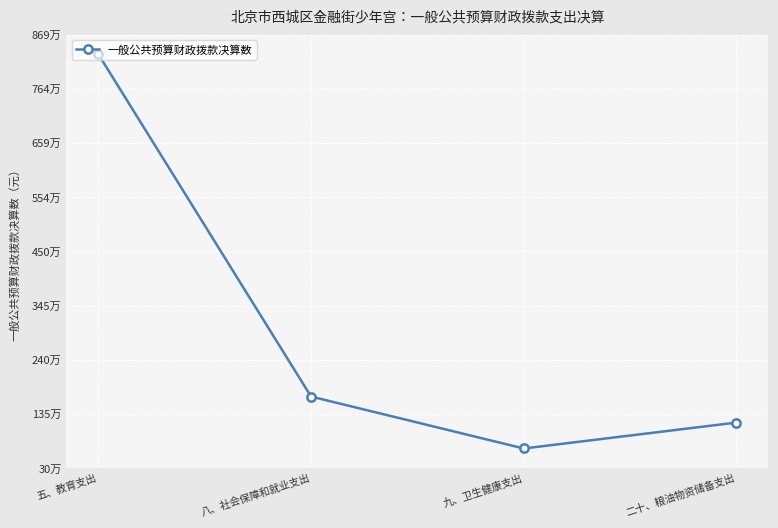

What is the label of the 1st point from the left?

五、教育支出